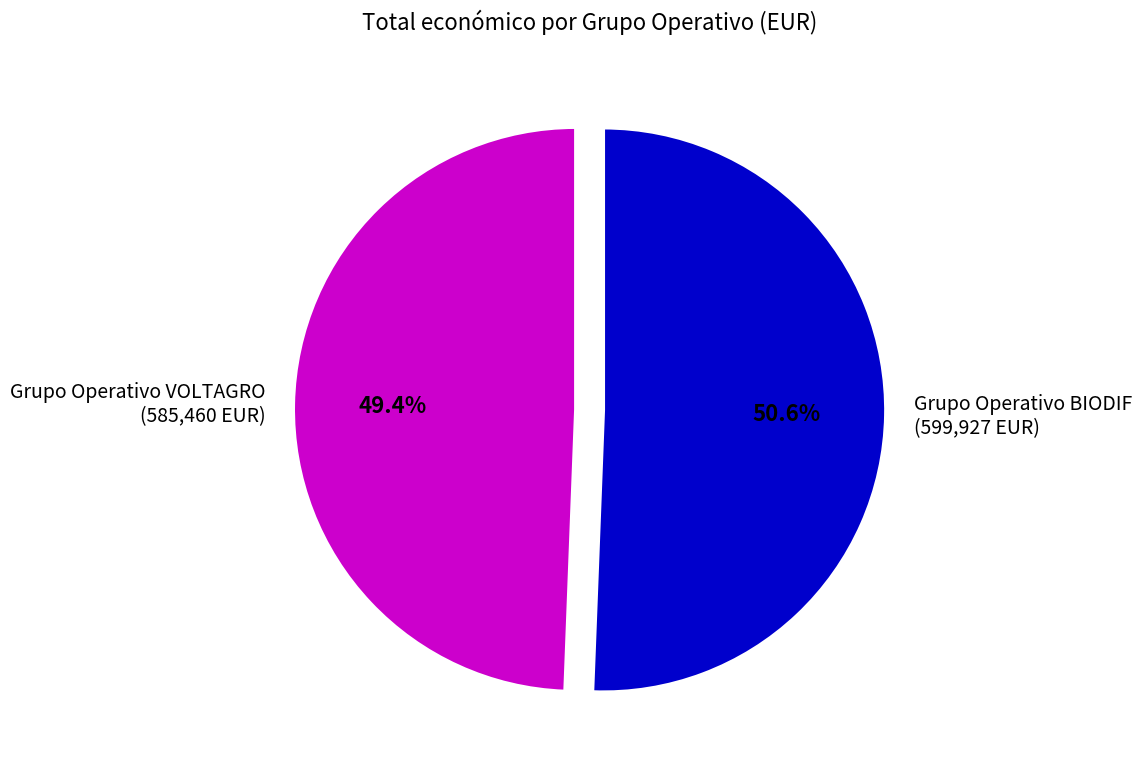

What percentage is the Grupo Operativo VOLTAGRO slice, to the nearest percent?

49%